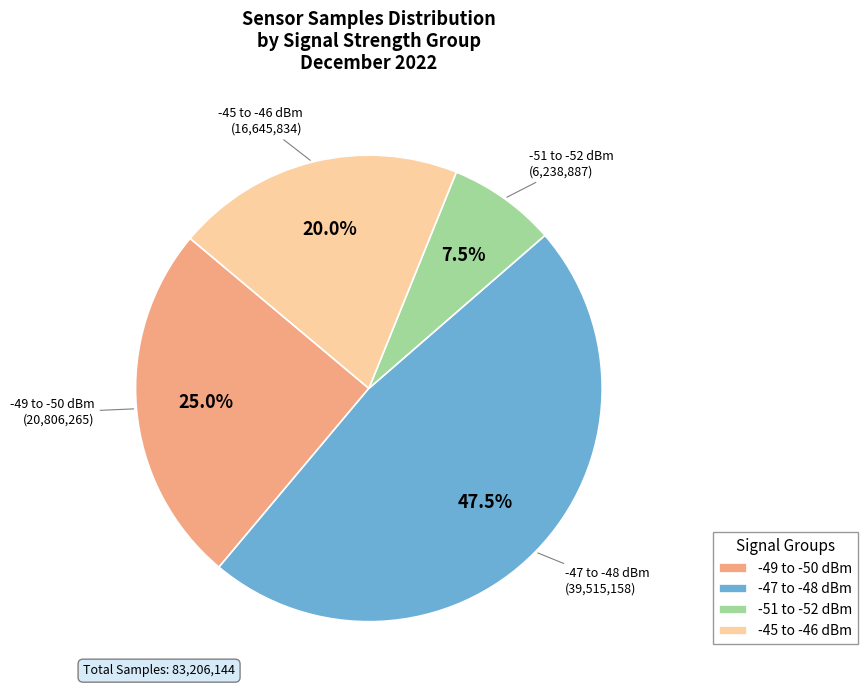

What is the total percentage of -45 to -46 dBm and -51 to -52 dBm?

27.5%